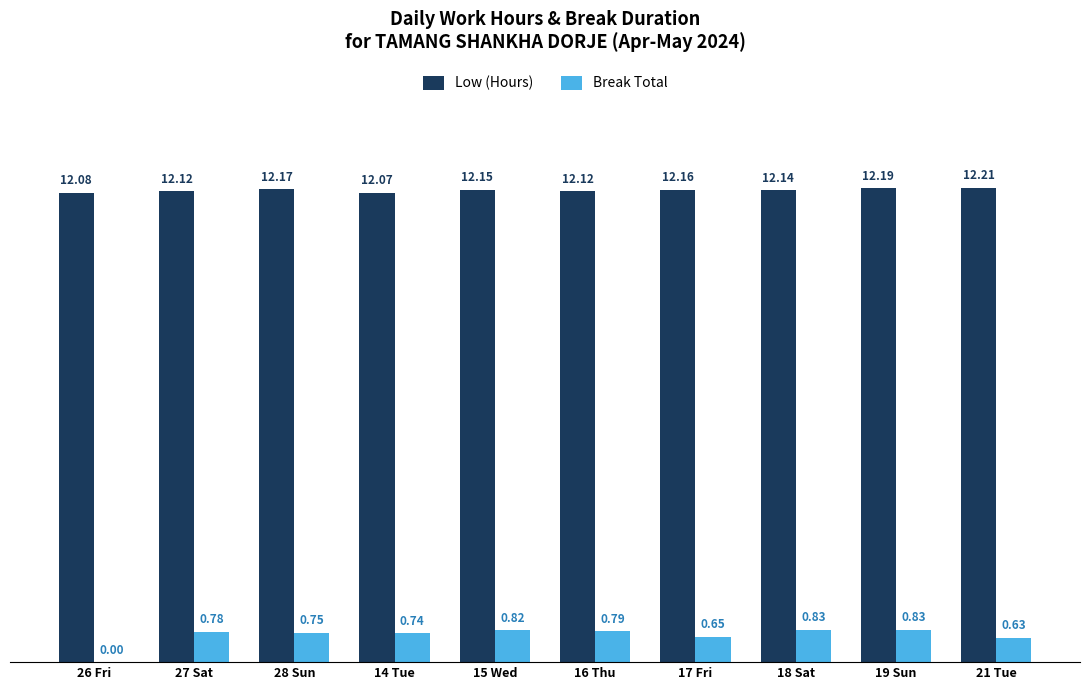

Which label corresponds to the largest value in the chart?

21 Tue